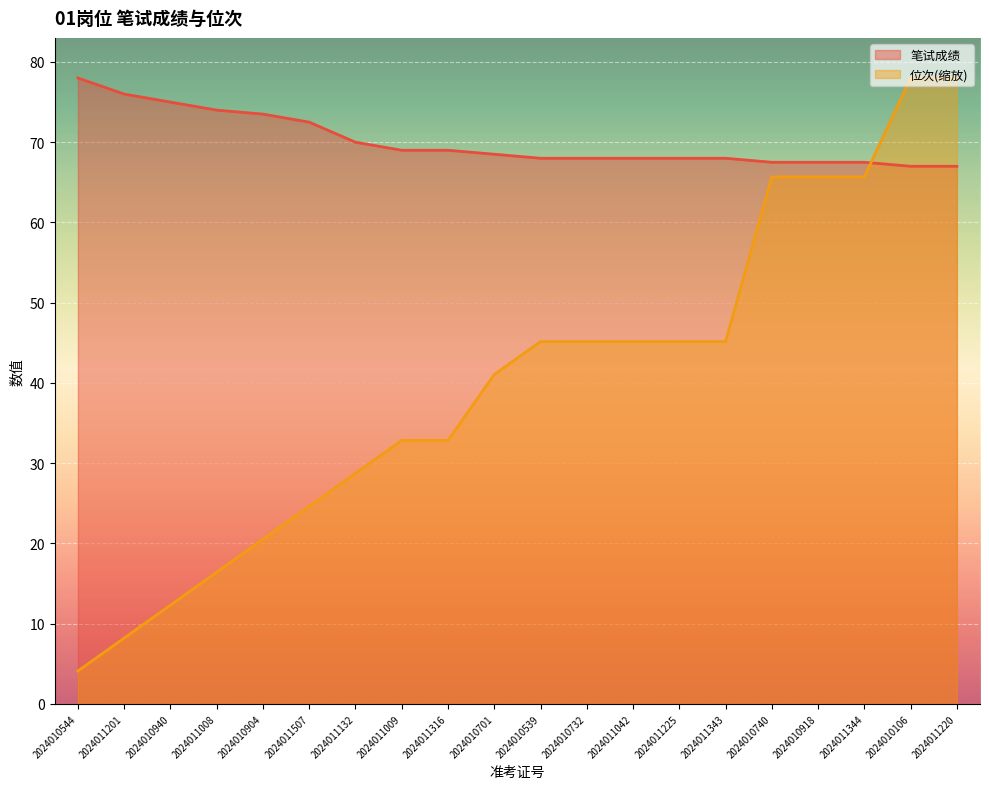

Reading right to left, list all the values displayed in this chart.

笔试成绩: 67.0	67.0	67.5	67.5	67.5	68.0	68.0	68.0	68.0	68.0	68.5	69.0	69.0	70.0	72.5	73.5	74.0	75.0	76.0	78.0
位次: 78.0	78.0	65.7	65.7	65.7	45.2	45.2	45.2	45.2	45.2	41.1	32.8	32.8	28.7	24.6	20.5	16.4	12.3	8.2	4.1